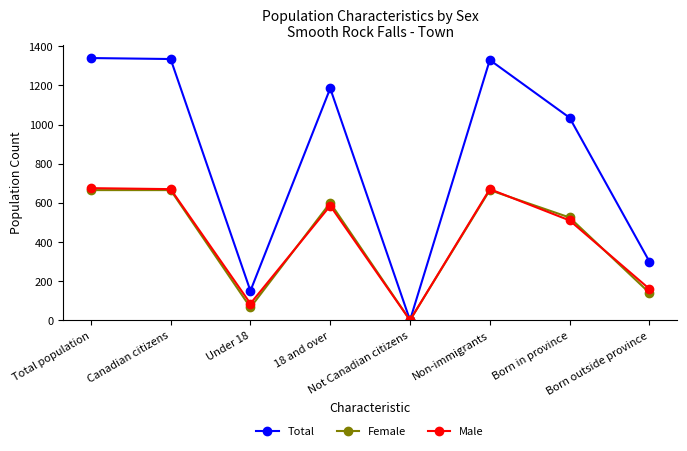

What is the spread (max minus min) of values at Born outside province?

160